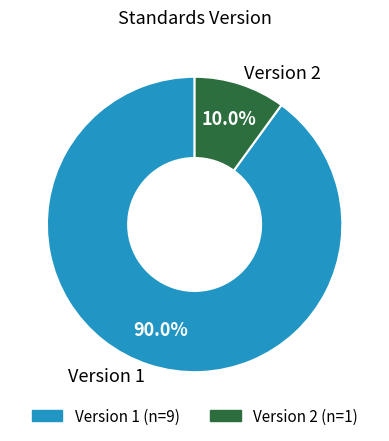

Count the number of slices in the pie.

2